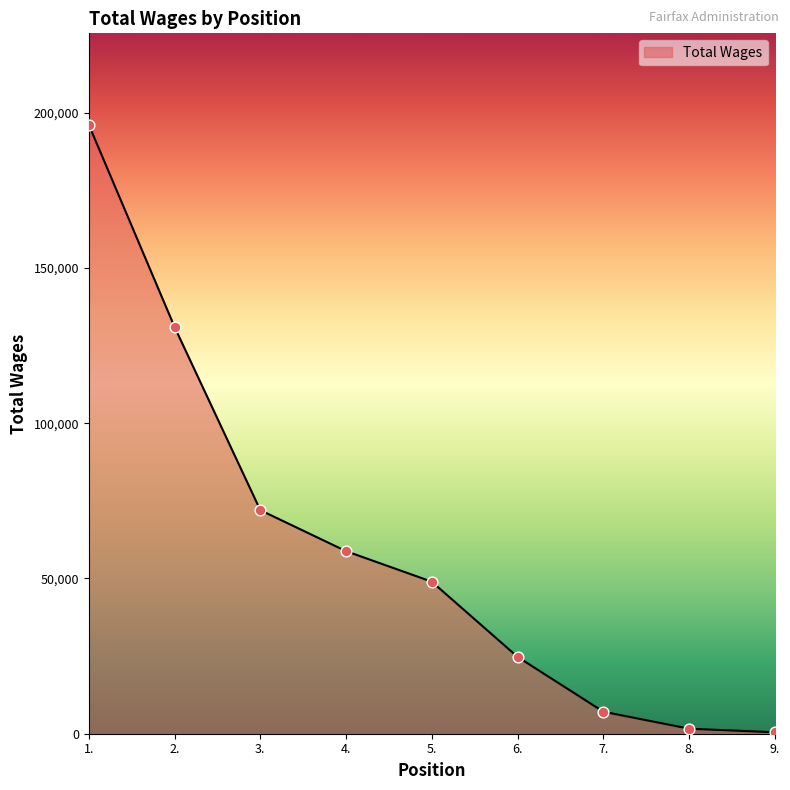

What is the ratio of the value at 7. to the value at 9.?

15.2